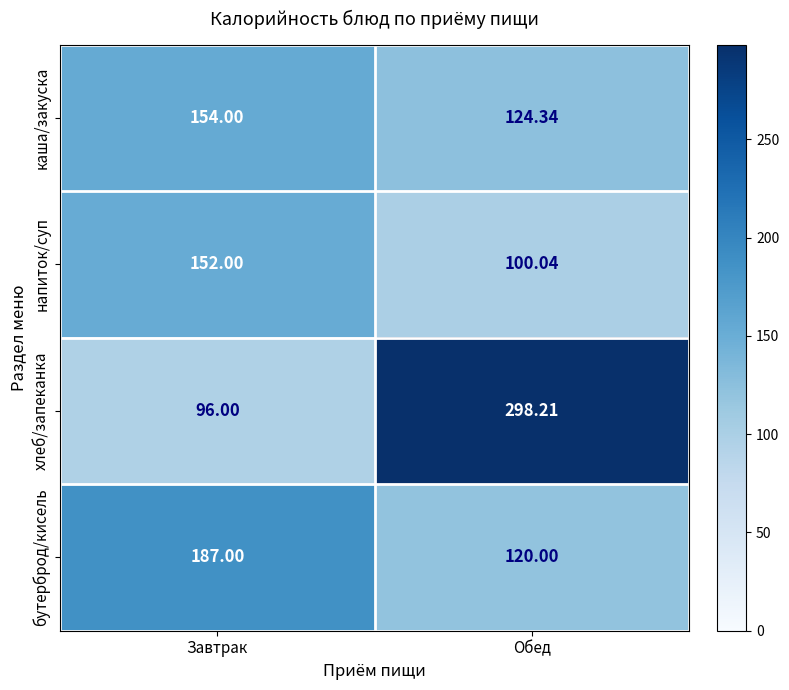

Which series has the largest range (max minus min)?

хлеб/запеканка